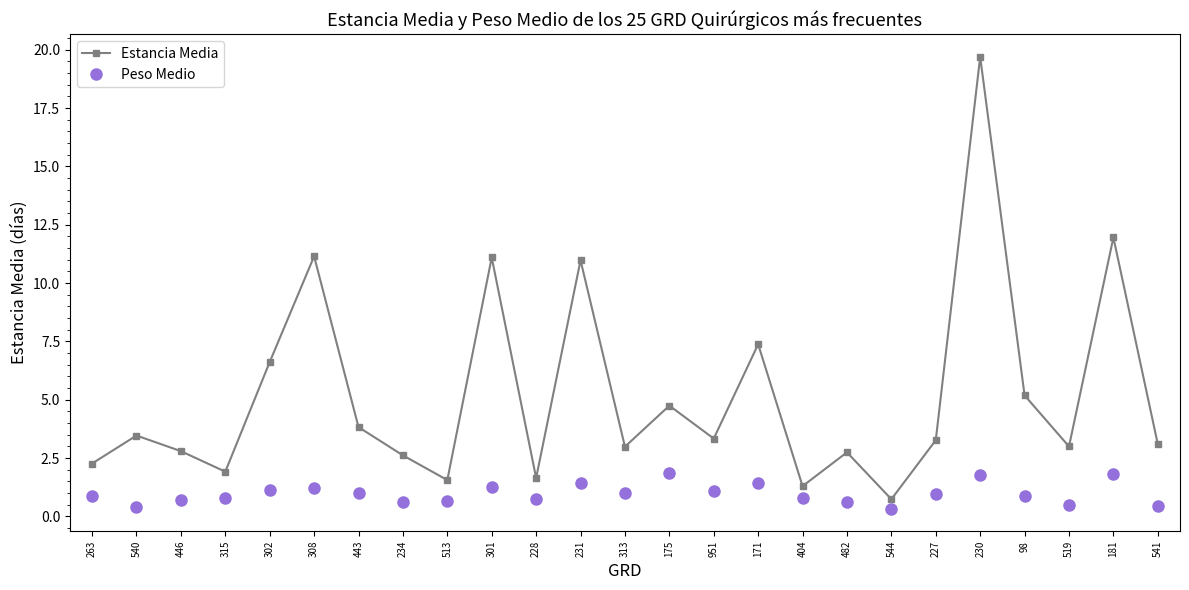

What position from the left is 234?

8